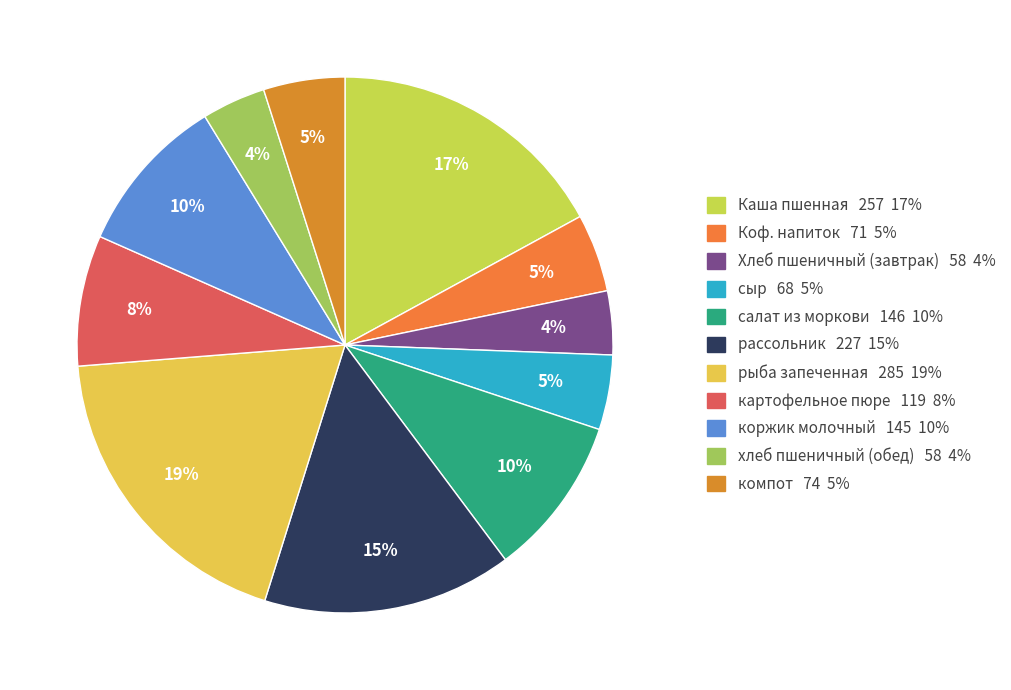

Rank the categories by value from lowest to highest.

Хлеб пшеничный (завтрак), хлеб пшеничный (обед), сыр, Коф. напиток, компот, картофельное пюре, коржик молочный, салат из моркови, рассольник, Каша пшенная, рыба запеченная